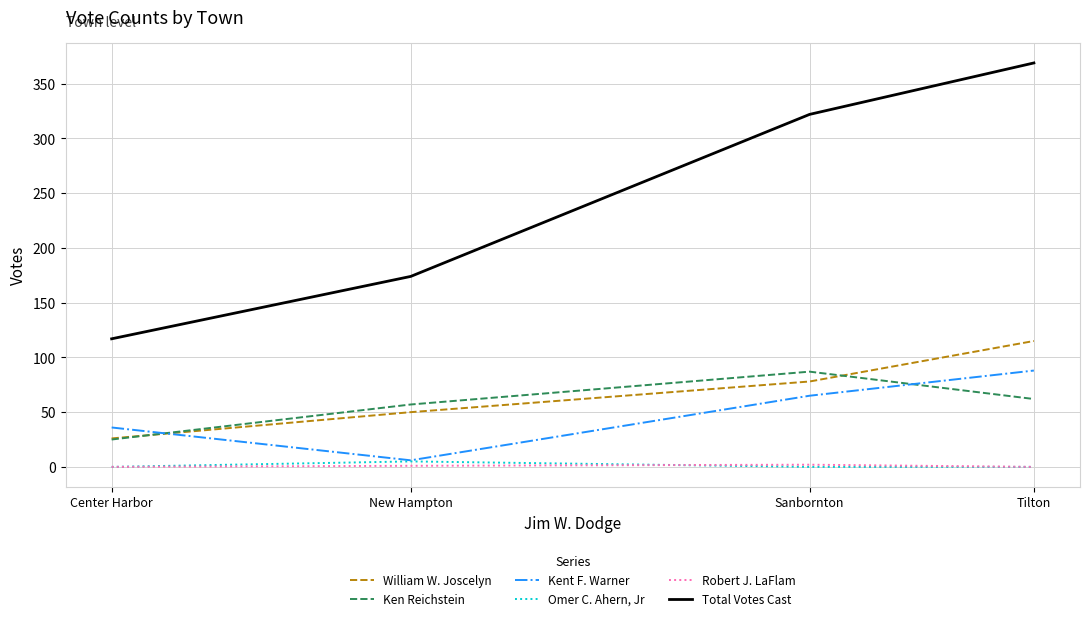

True or false: Total Votes Cast and Ken Reichstein intersect in this chart.

False